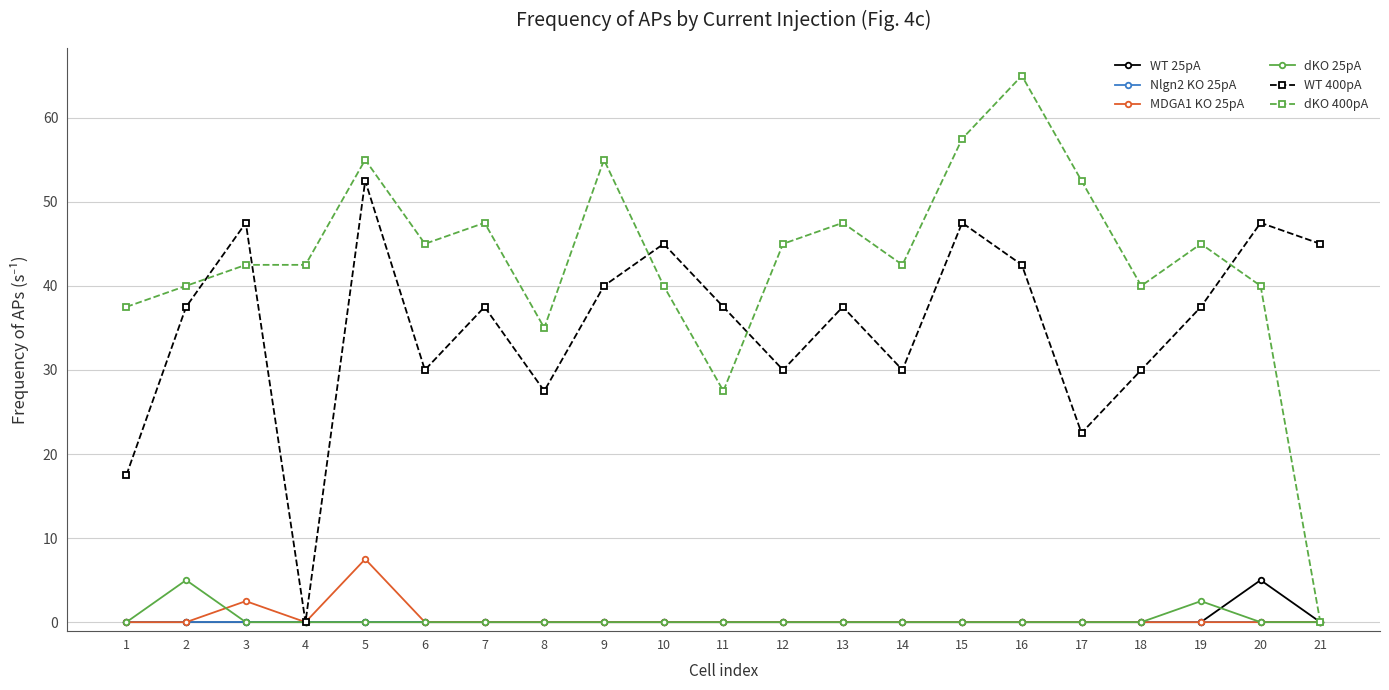

How many distinct data groups are displayed?

6